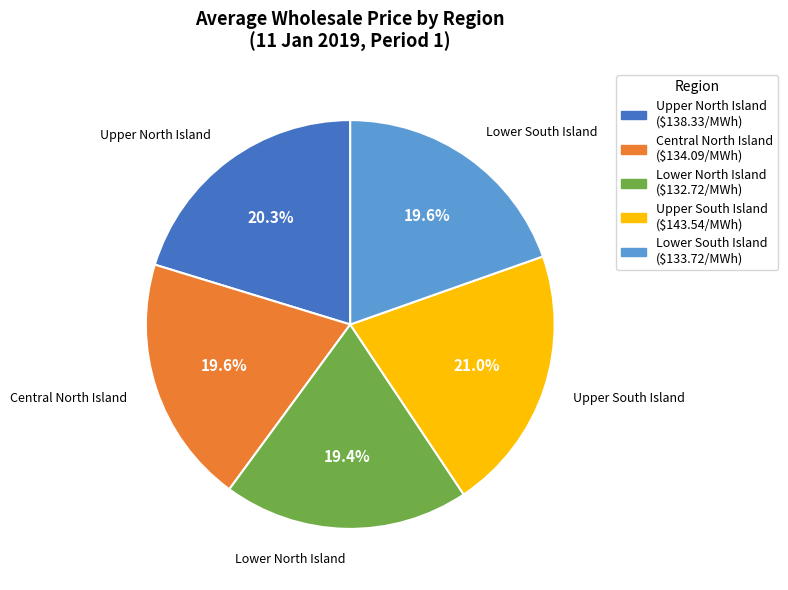

Is there any slice that represents more than half of the pie?

No